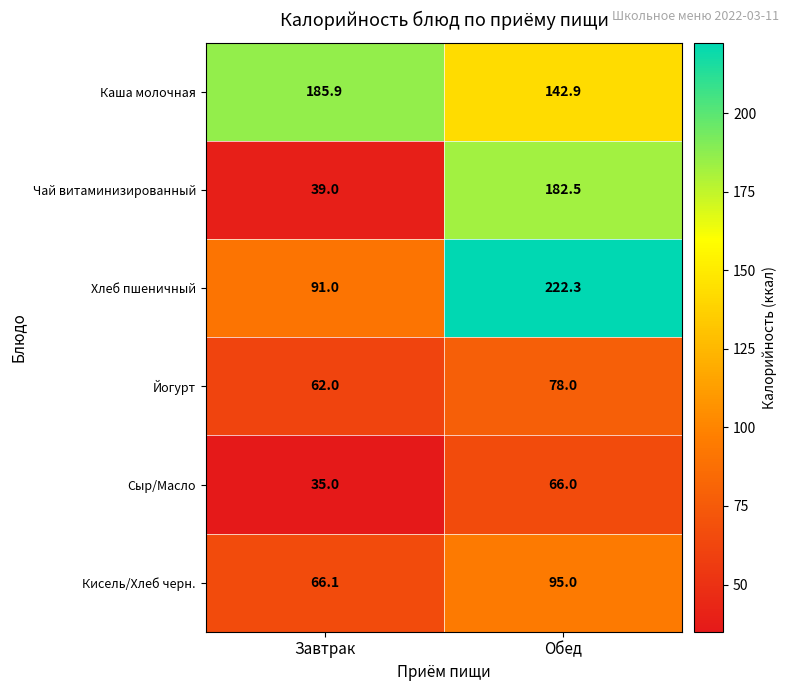

What is the maximum value shown in the chart?

222.3